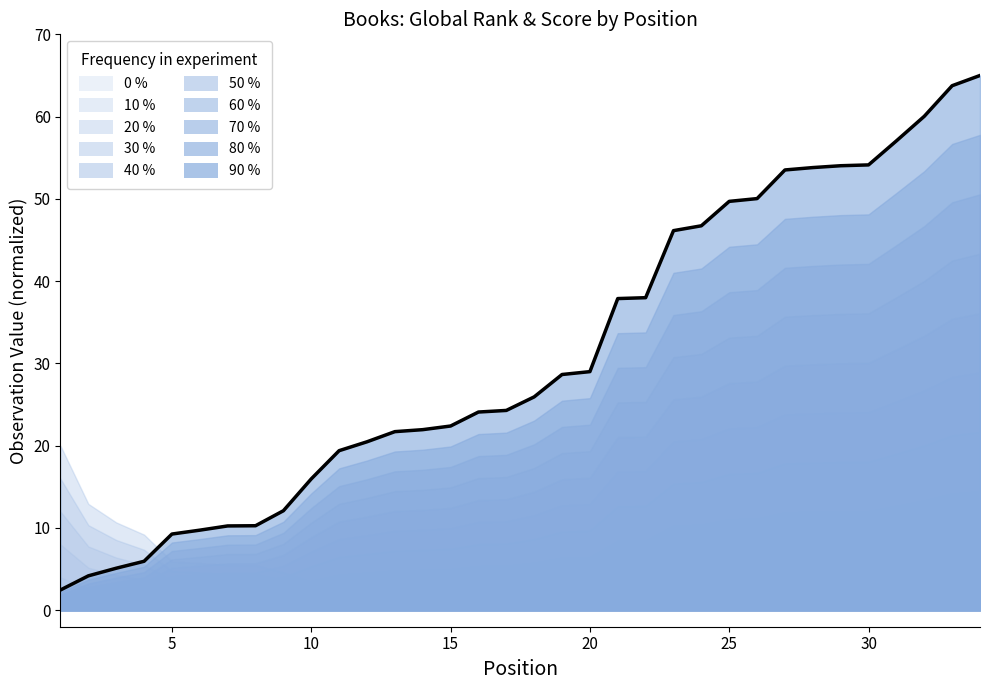

Between 10 and 15, which is larger?

15